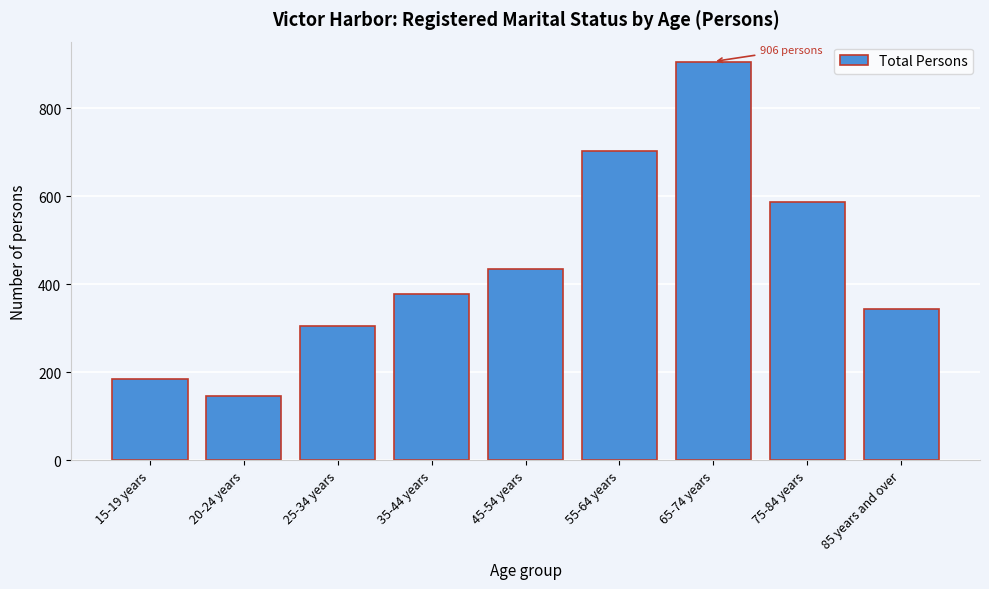

Reading left to right, list all the values displayed in this chart.

15-19 years=185	20-24 years=145	25-34 years=304	35-44 years=378	45-54 years=435	55-64 years=703	65-74 years=906	75-84 years=586	85 years and over=344